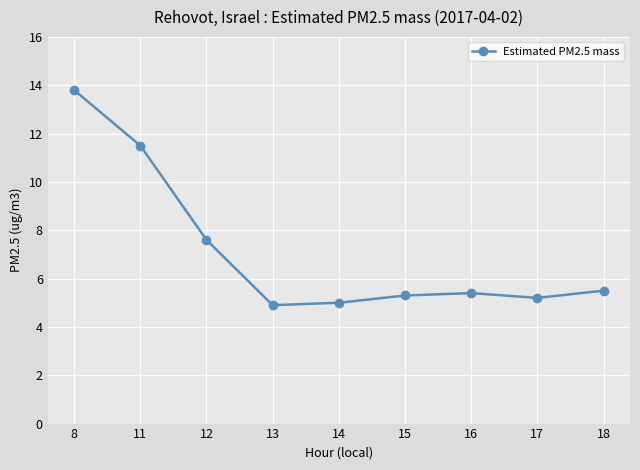

Approximately how many times larger is the value at 17 compared to 15?

1.0